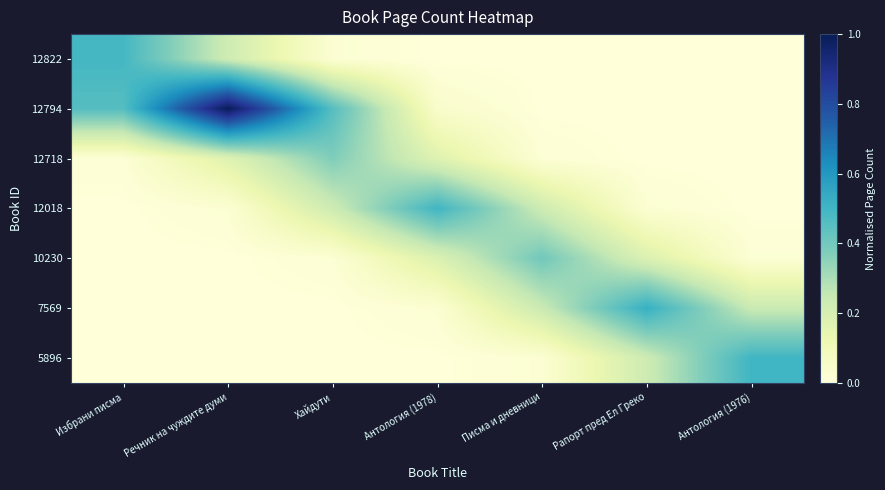

Reading left to right, list all the values displayed in this chart.

12822: Избрани писма=0.5	Речник на чуждите думи=0.2	Хайдути=0.0	Антология (1978)=0.0	Писма и дневници=0.0	Рапорт пред Ел Греко=0.0	Антология (1976)=0.0
12794: Избрани писма=0.5	Речник на чуждите думи=1.0	Хайдути=0.5	Антология (1978)=0.0	Писма и дневници=0.0	Рапорт пред Ел Греко=0.0	Антология (1976)=0.0
12718: Избрани писма=0.0	Речник на чуждите думи=0.2	Хайдути=0.4	Антология (1978)=0.2	Писма и дневници=0.0	Рапорт пред Ел Греко=0.0	Антология (1976)=0.0
12018: Избрани писма=0.0	Речник на чуждите думи=0.0	Хайдути=0.2	Антология (1978)=0.5	Писма и дневници=0.2	Рапорт пред Ел Греко=0.0	Антология (1976)=0.0
10230: Избрани писма=0.0	Речник на чуждите думи=0.0	Хайдути=0.0	Антология (1978)=0.2	Писма и дневници=0.4	Рапорт пред Ел Греко=0.2	Антология (1976)=0.0
7569: Избрани писма=0.0	Речник на чуждите думи=0.0	Хайдути=0.0	Антология (1978)=0.0	Писма и дневници=0.2	Рапорт пред Ел Греко=0.5	Антология (1976)=0.2
5896: Избрани писма=0.0	Речник на чуждите думи=0.0	Хайдути=0.0	Антология (1978)=0.0	Писма и дневници=0.0	Рапорт пред Ел Греко=0.2	Антология (1976)=0.5